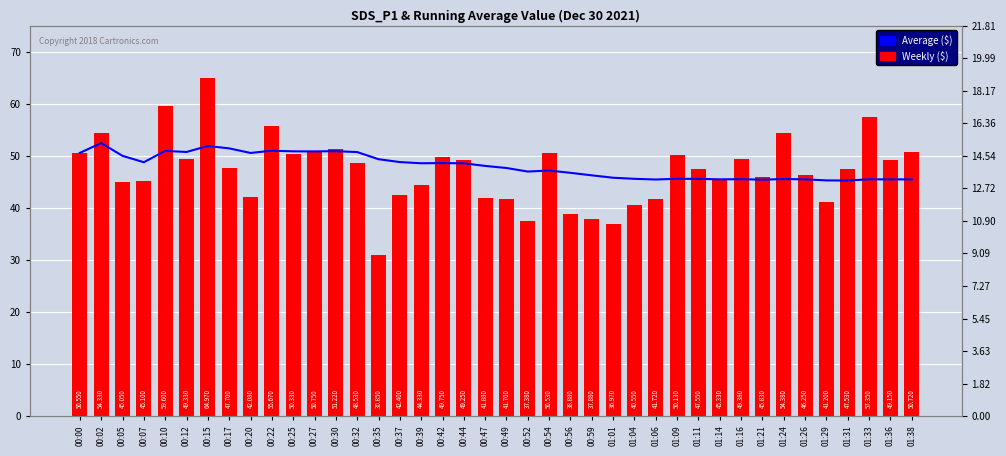

What is the value of the Average ($) bar at the 14th from the left?

50.7